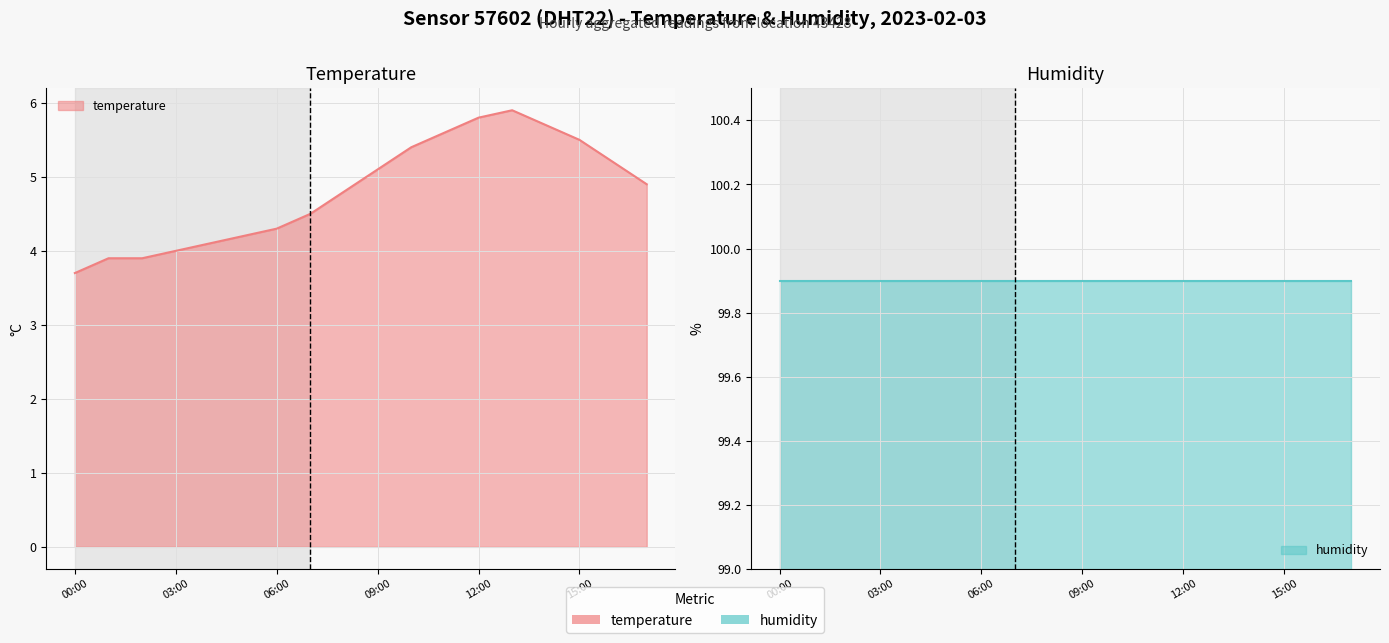

True or false: the data shows 5.9 at 13:00.

True